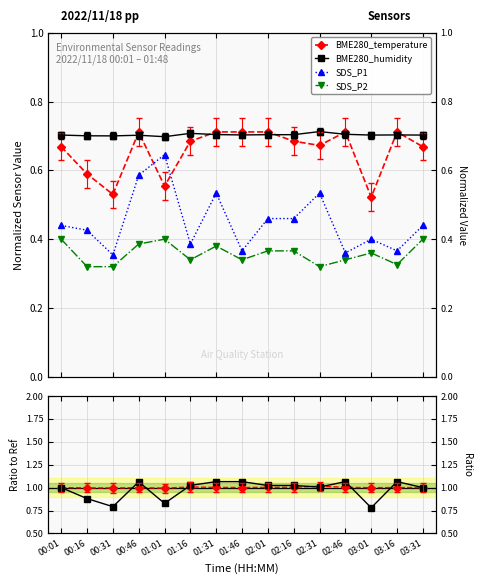

What position from the right is 02:01?

7